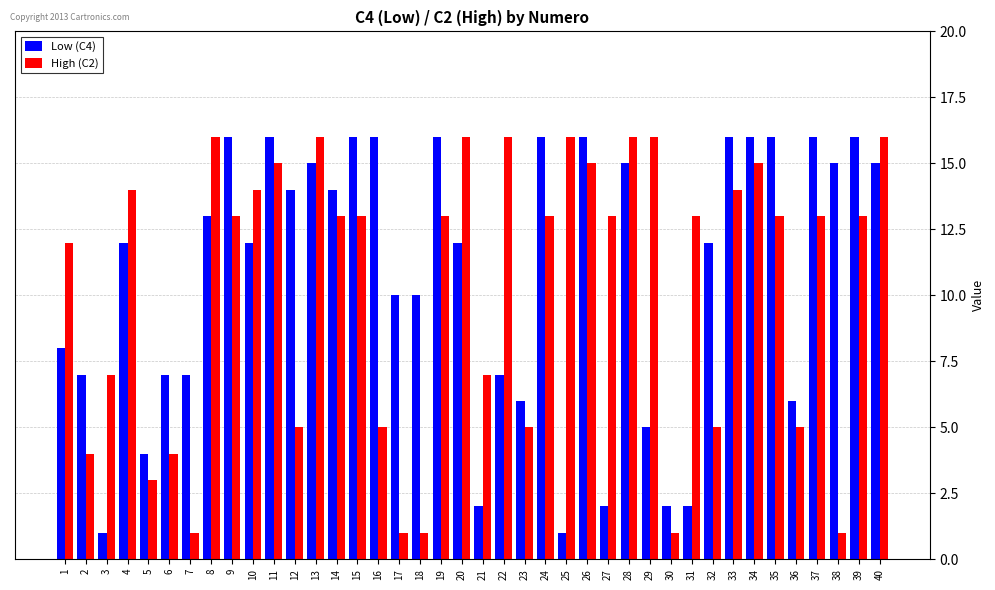

Does the chart contain stacked bars?

No